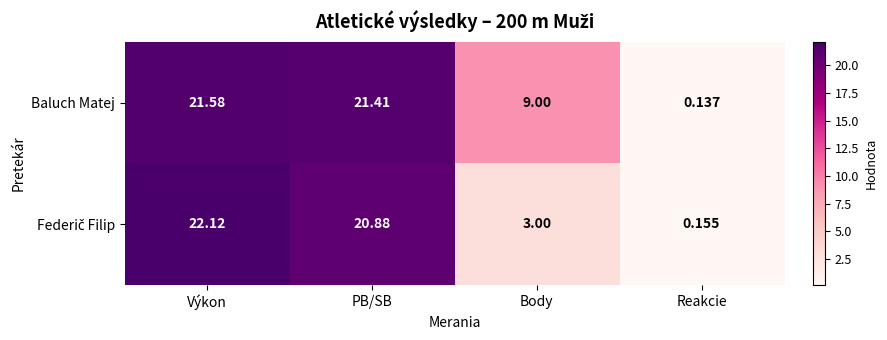

At which category is the sum across all series the highest?

Výkon